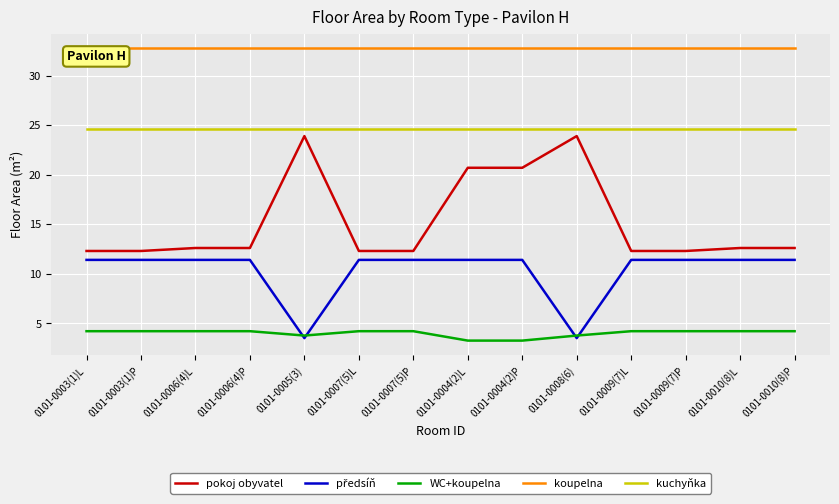

What is the minimum value for koupelna?

32.7